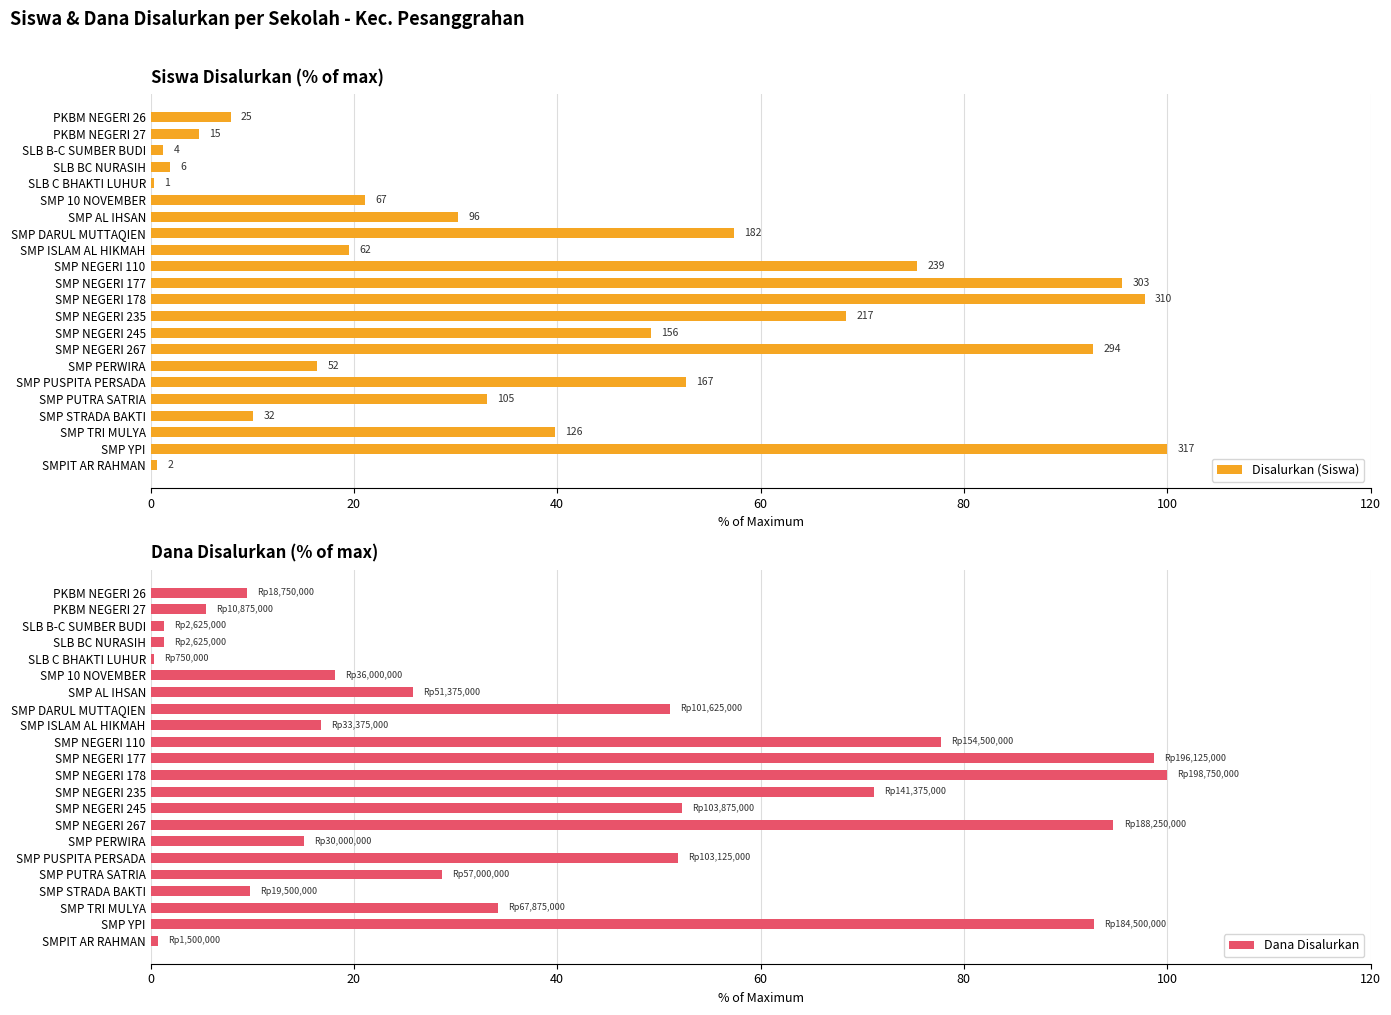

The Dana Disalurkan series shows 5.5 at PKBM NEGERI 27. True or false?

True